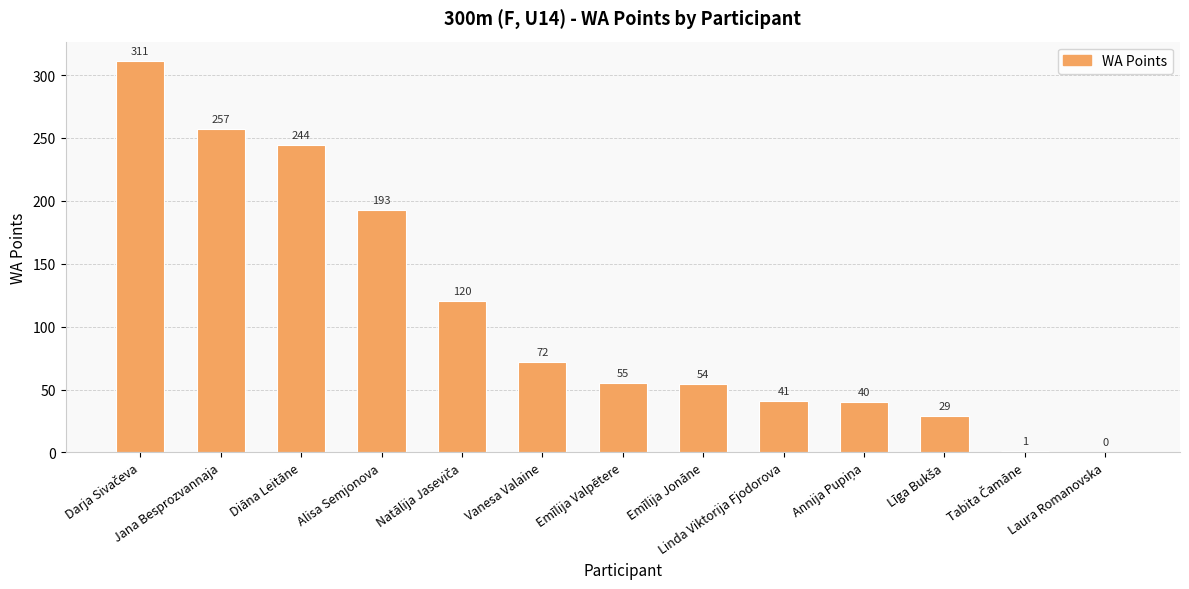

The value at Alisa Semjonova is 193. True or false?

True